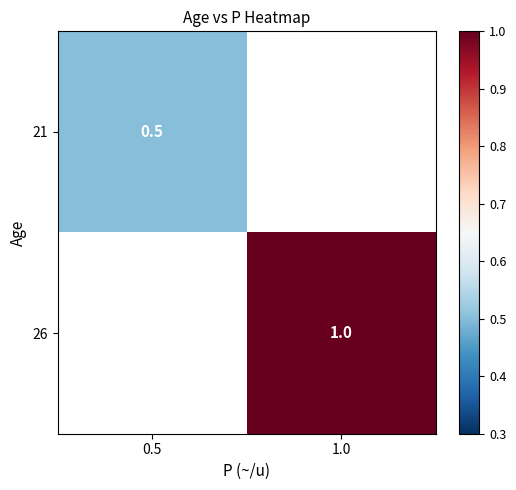

Is the value of 26 at 1.0 greater than the value of 21 at 0.5?

Yes